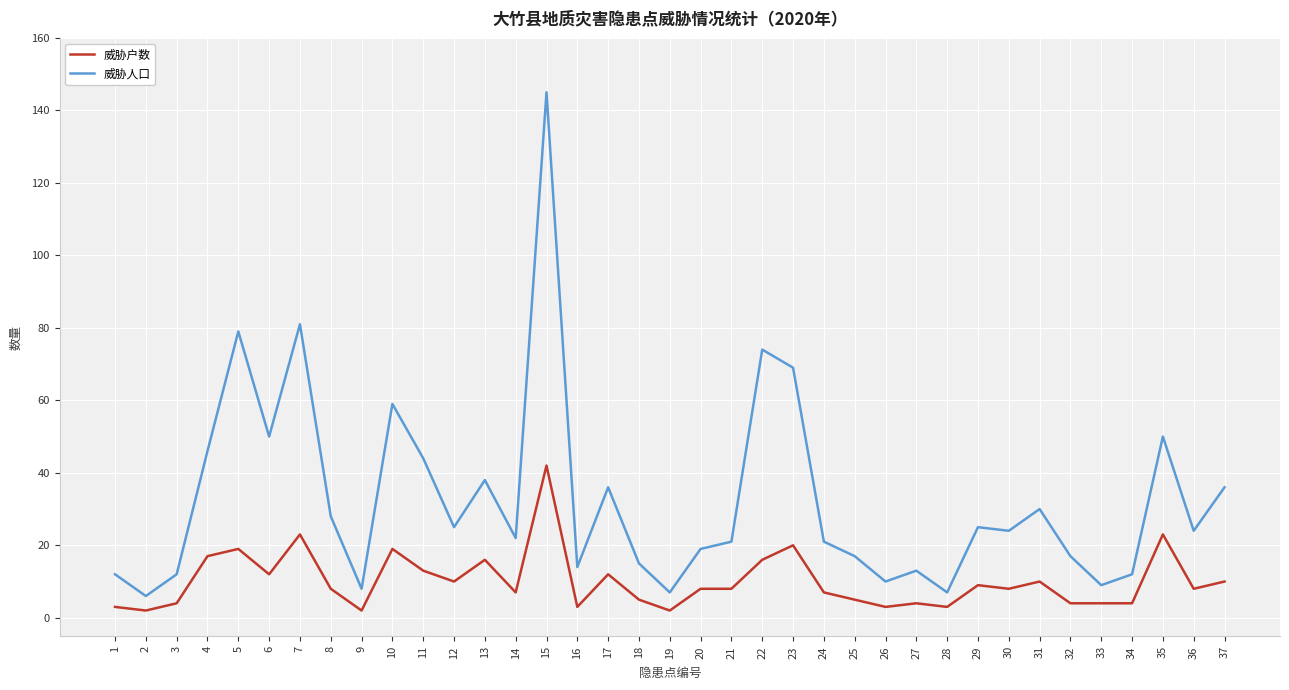

What are all the series names shown in the legend?

威胁户数, 威胁人口